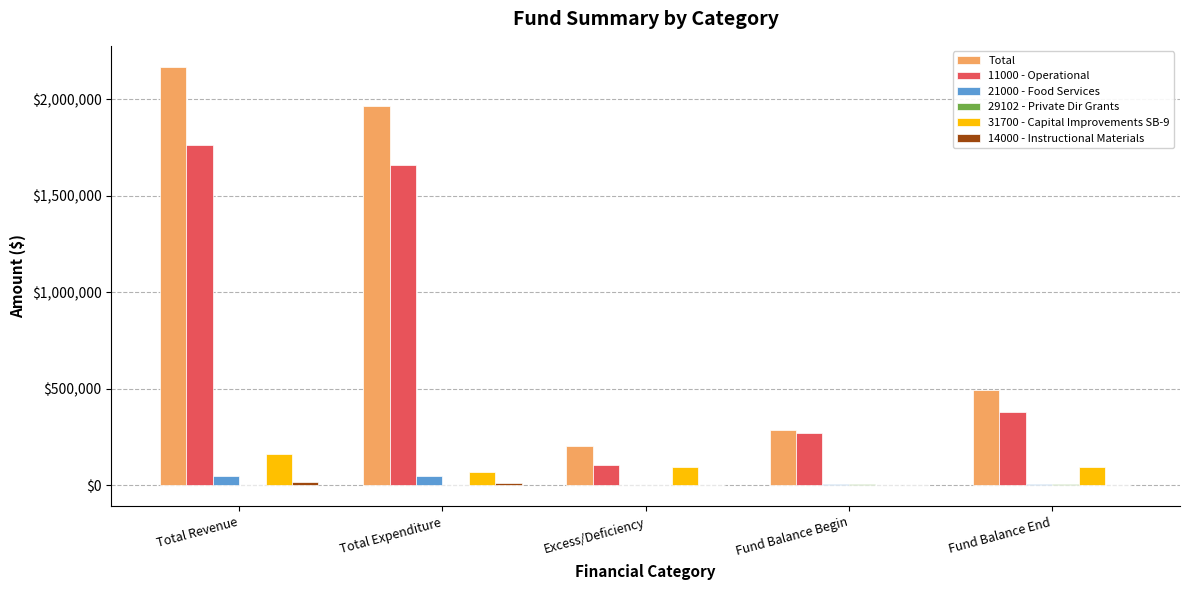

At which category is the sum across all series the highest?

Total Revenue